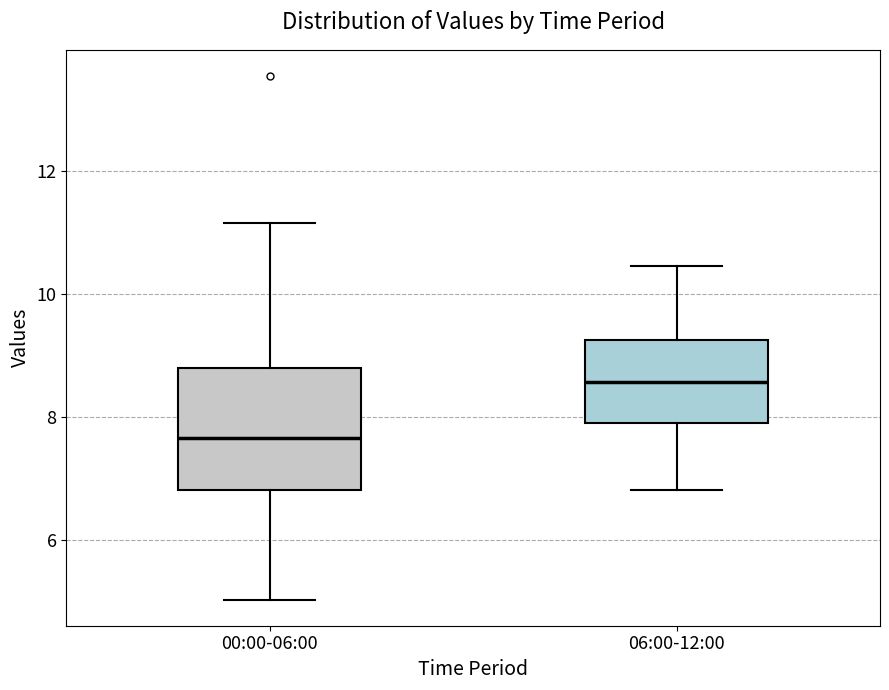

Which box's median line is the lowest?

00:00-06:00